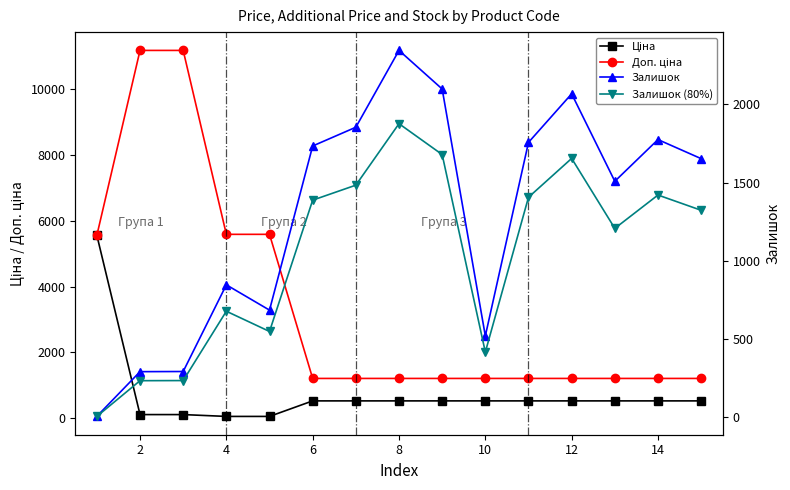

Is the value of Доп. ціна at 10 greater than the value of Ціна at 0?

No